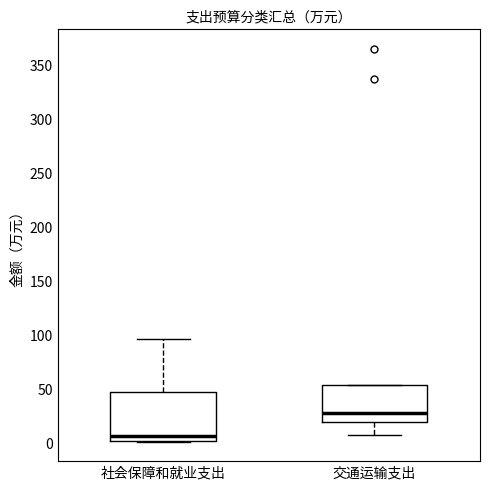

Which box's median line is the highest?

交通运输支出